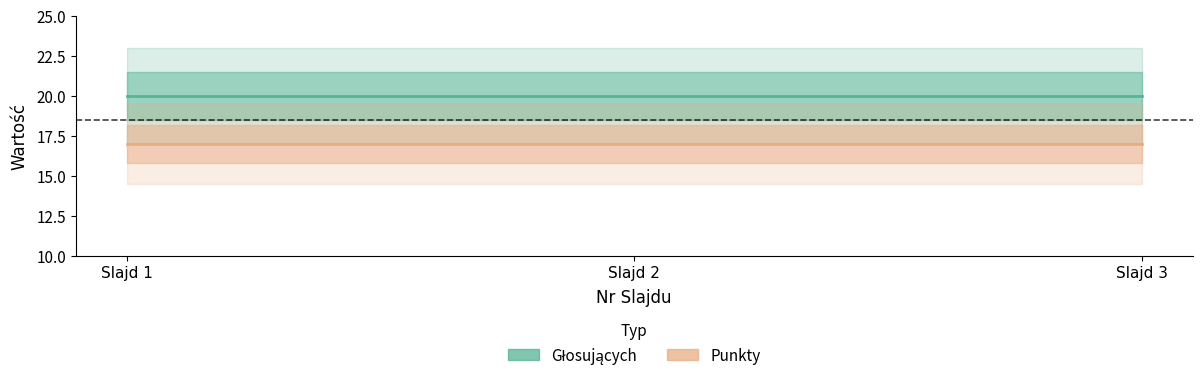

List the series in order of their overall mean, lowest first.

Punkty, Głosujących